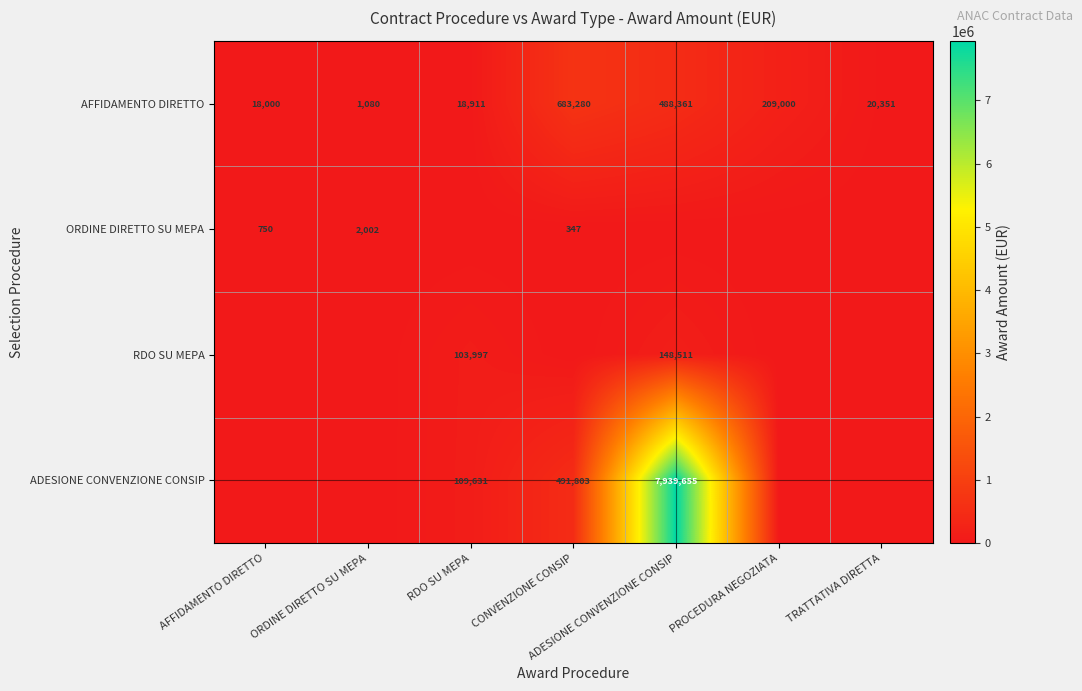

What is the difference between the highest and lowest values at ADESIONE CONVENZIONE CONSIP?

7939655.0